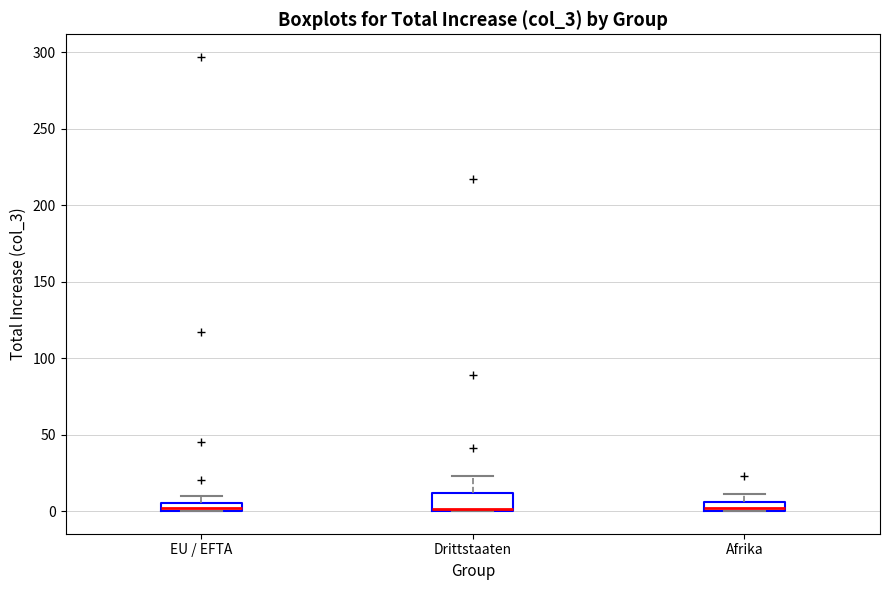

Where is the upper edge of the box for EU / EFTA on the y-axis? The values are not printed on the chart, so give them approximately, as read against the axis.

5